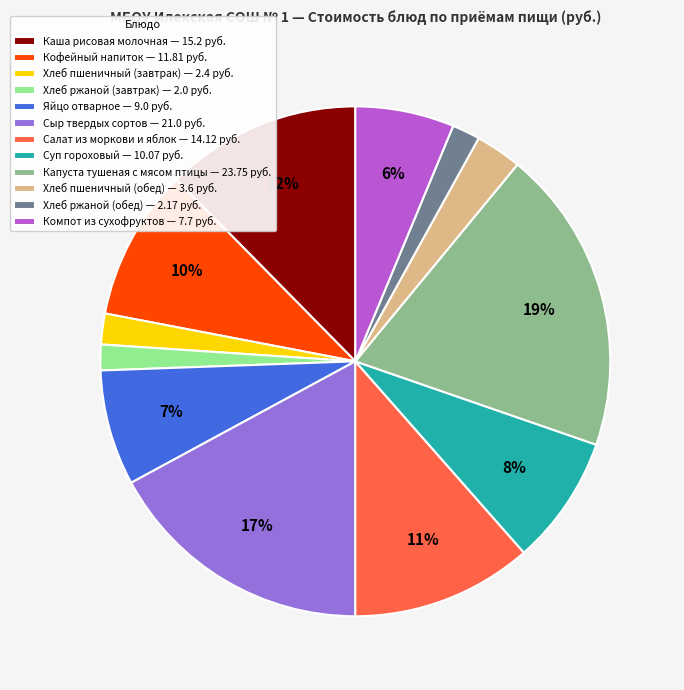

How many slices are in this pie chart?

12